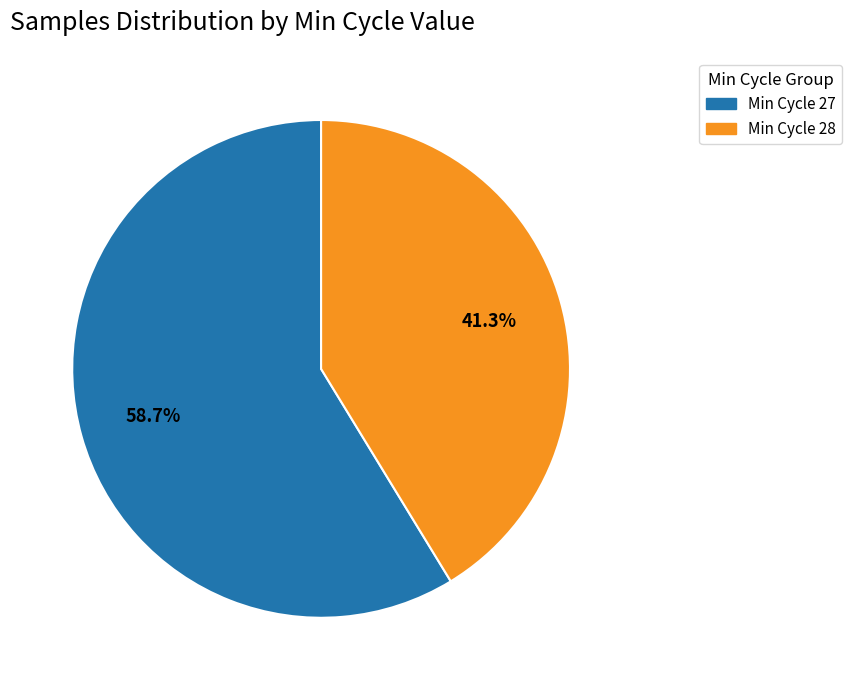

Combined, what portion of the pie is Min Cycle 27 and Min Cycle 28?

100.0%